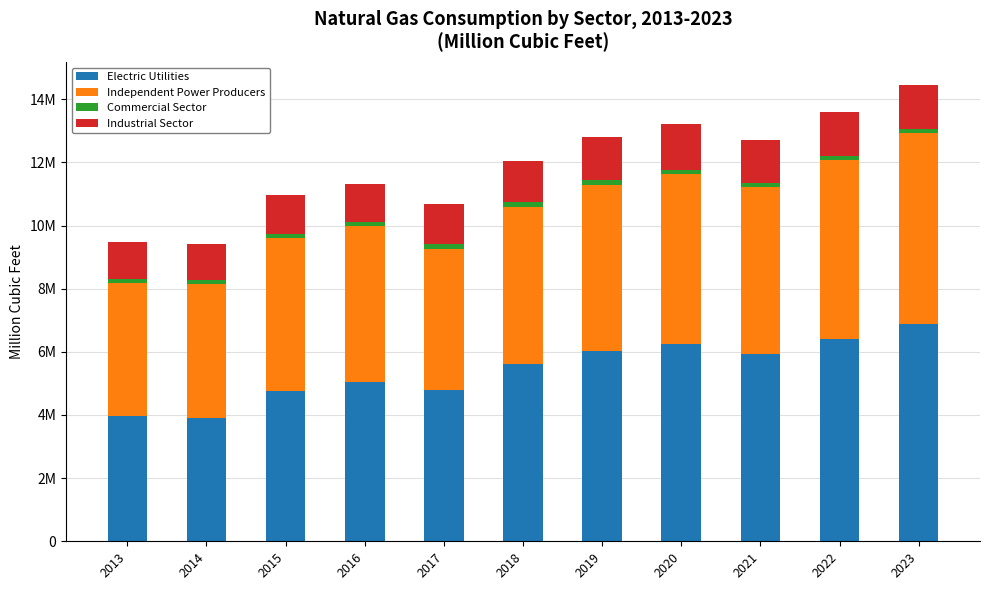

What is the difference between the maximum and minimum values in the Commercial Sector series?

38003